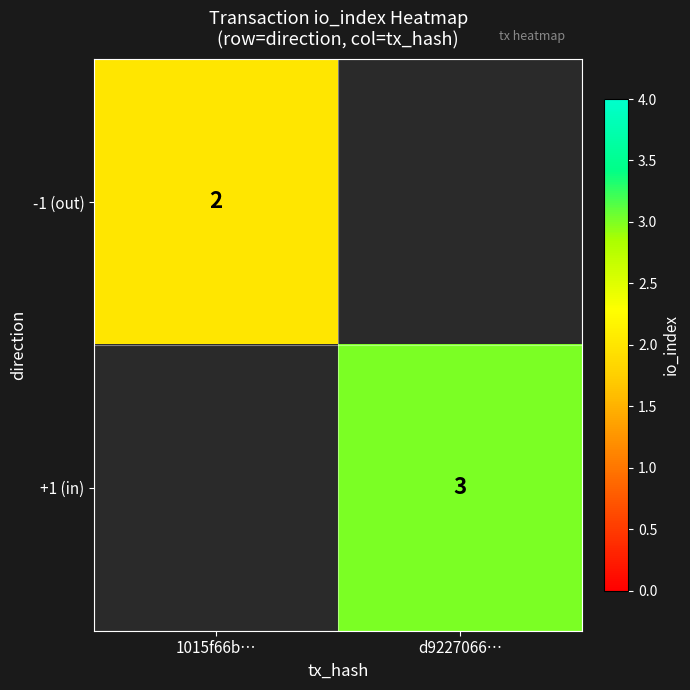

Is it true that -1 (out) equals 3.2 at 1015f66b…?

False